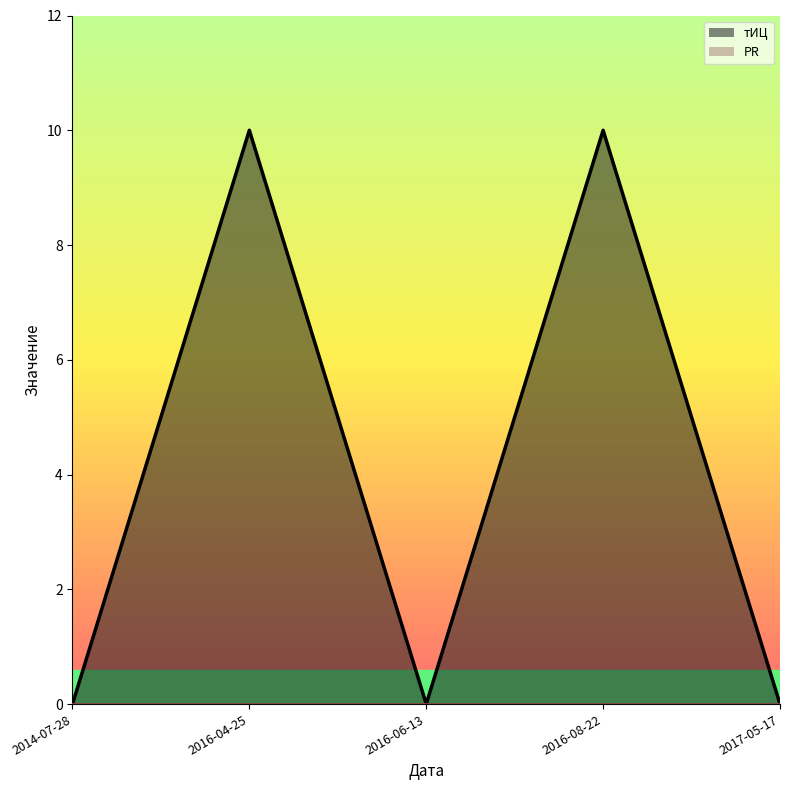

The value at 2016-08-22 is 7. True or false?

False